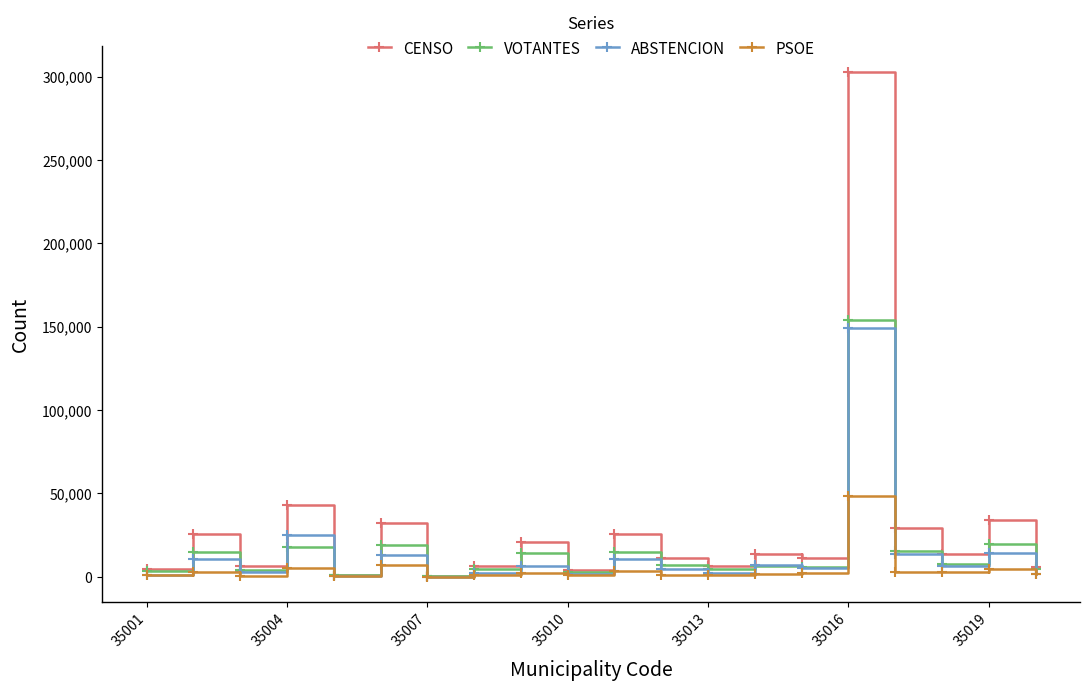

What is the difference between the maximum and minimum values in the PSOE series?

48489